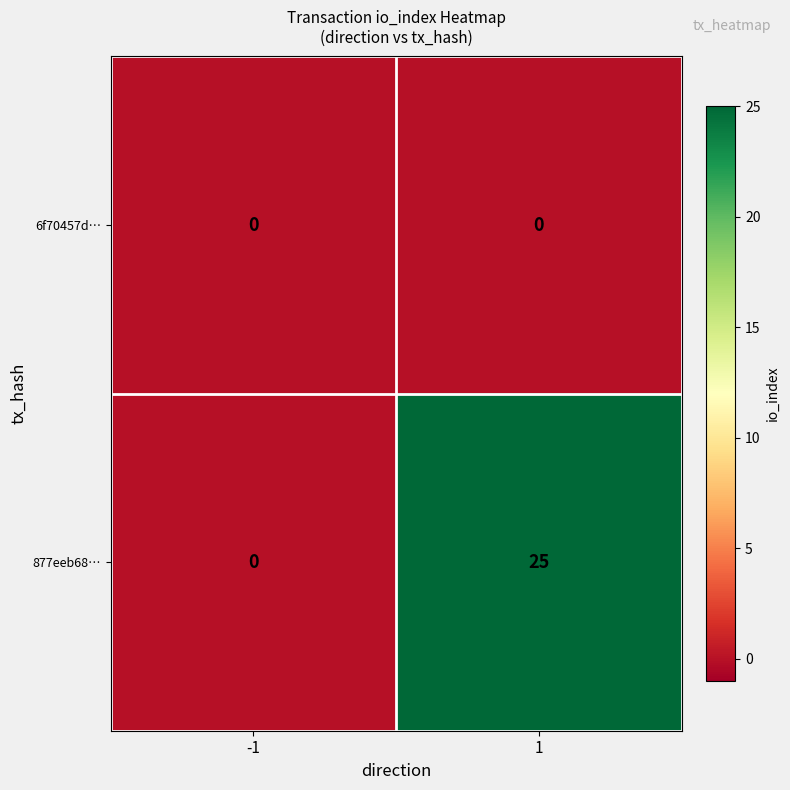

At which category is the sum across all series the highest?

1